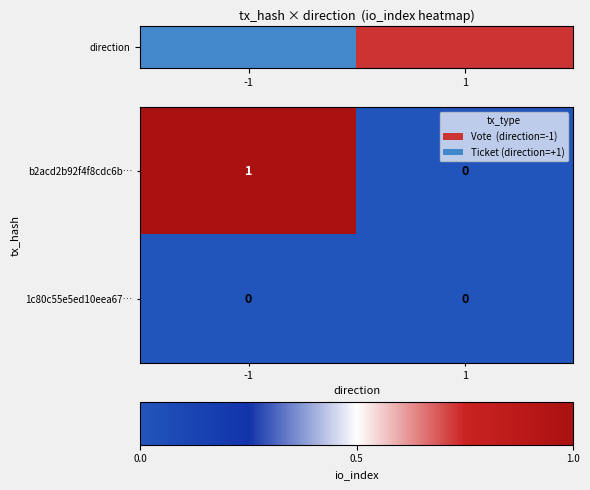

Which series changed the most between -1 and 1?

b2acd2b92f4f8cdc6b…